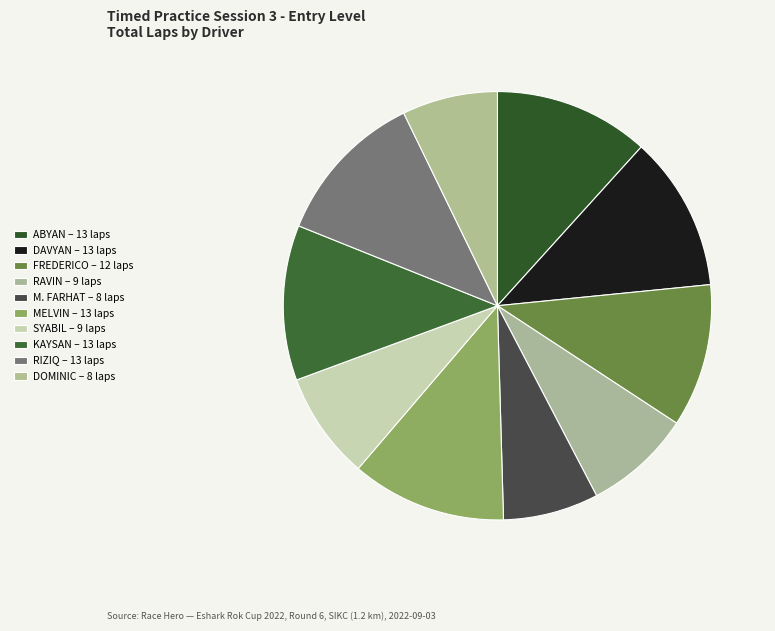

To the nearest percent, what is the average slice percentage?

10%